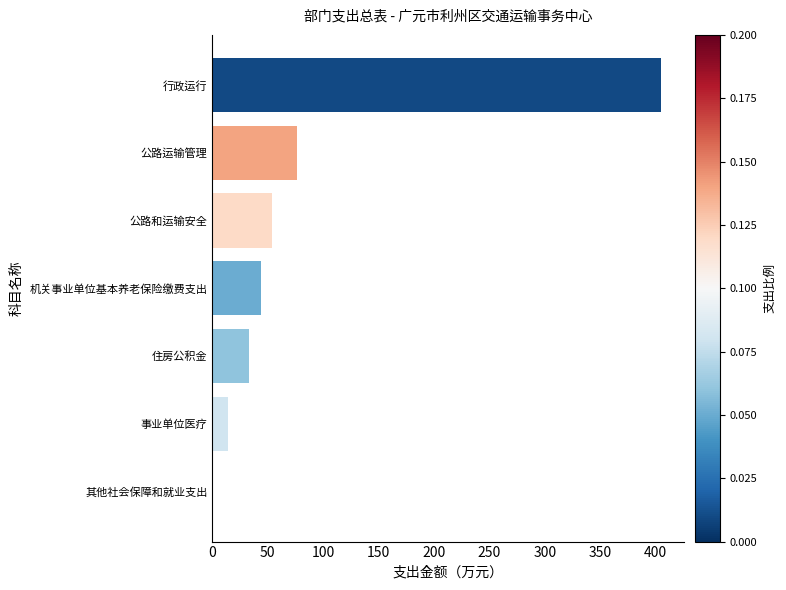

Which has a higher value, 机关事业单位基本养老保险缴费支出 or 行政运行?

行政运行